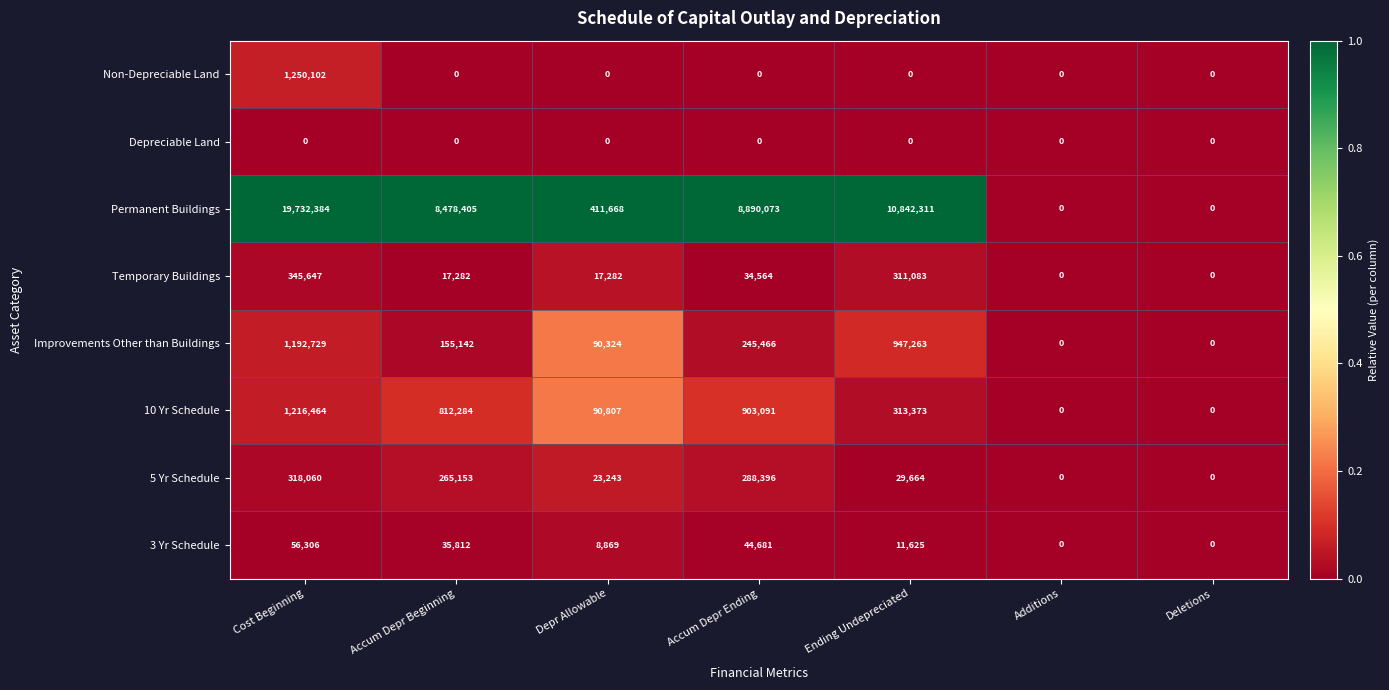

List the series in order of their peak value, highest first.

Permanent Buildings, Non-Depreciable Land, 10 Yr Schedule, Improvements Other than Buildings, Temporary Buildings, 5 Yr Schedule, 3 Yr Schedule, Depreciable Land